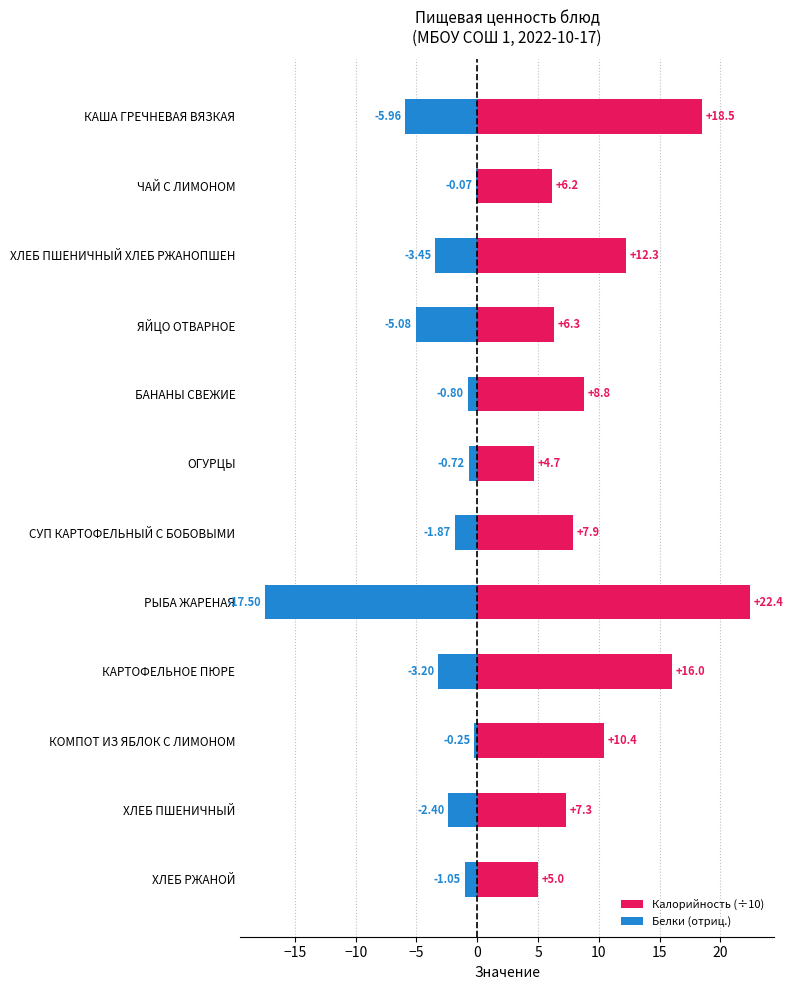

The Белки (отриц.) series shows -0.1 at ЧАЙ С ЛИМОНОМ. True or false?

True